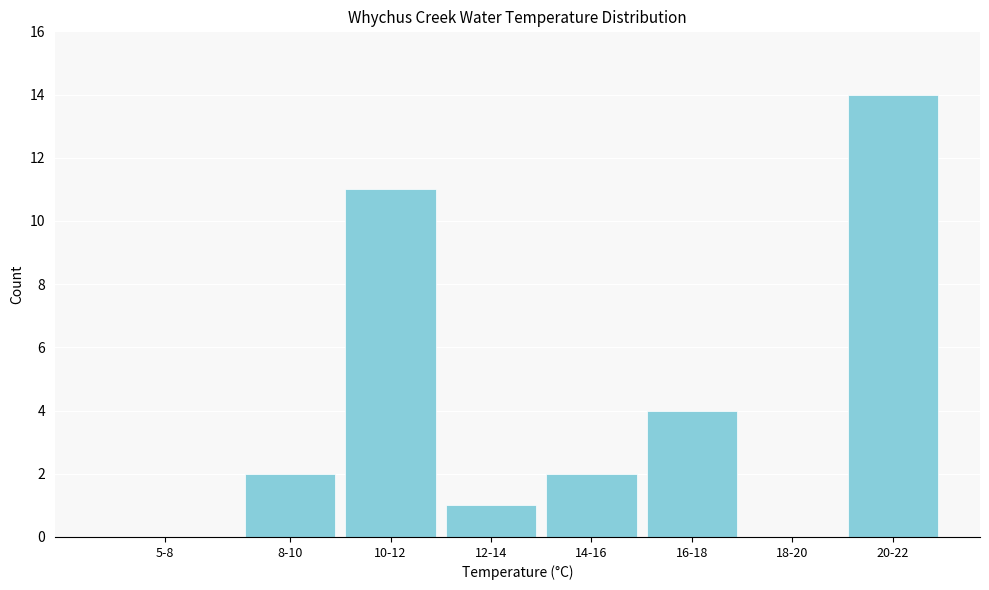

Reading left to right, extract all data points from this chart.

5-8=0	8-10=2	10-12=11	12-14=1	14-16=2	16-18=4	18-20=0	20-22=14